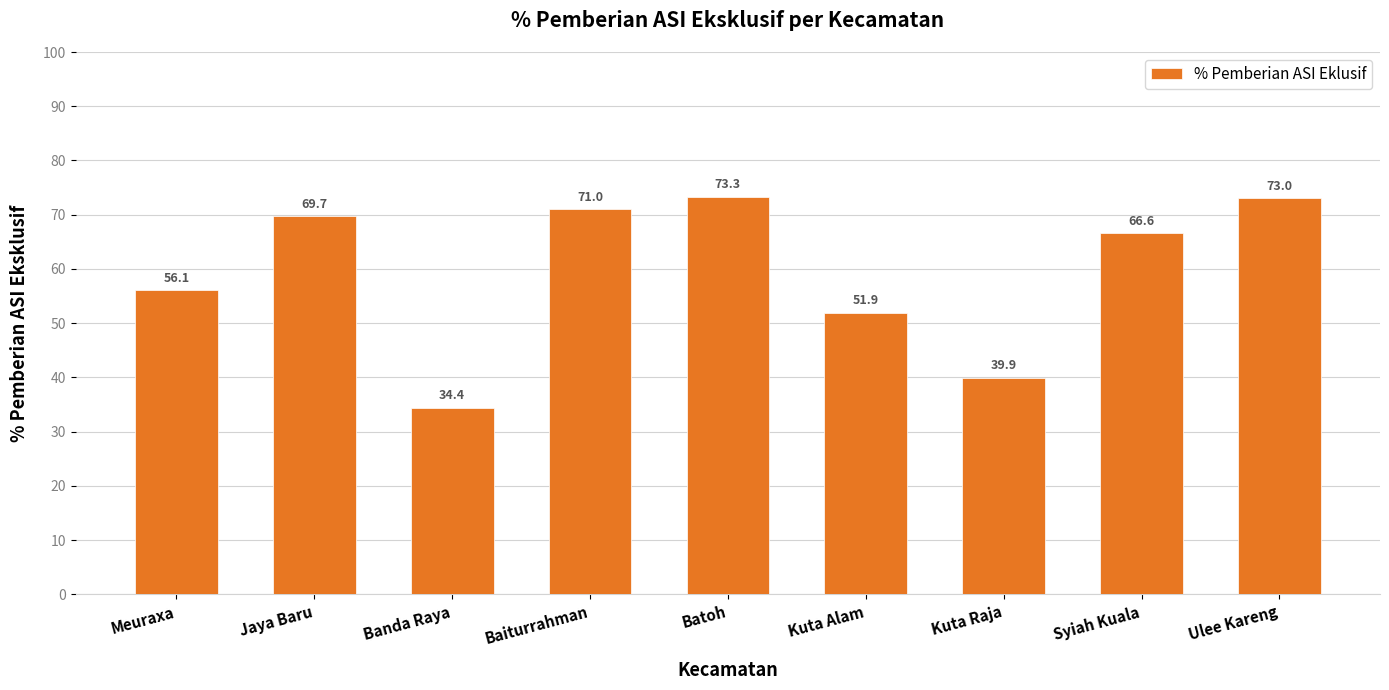

Is it true that the value at Jaya Baru is 69.7?

True